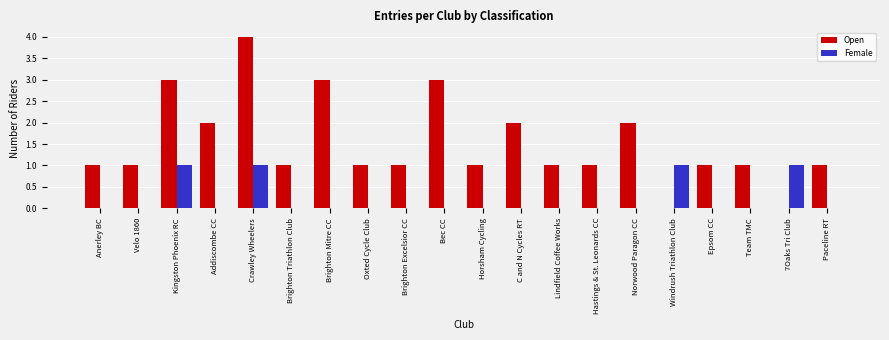

Which label corresponds to the largest value in the chart?

Crawley Wheelers